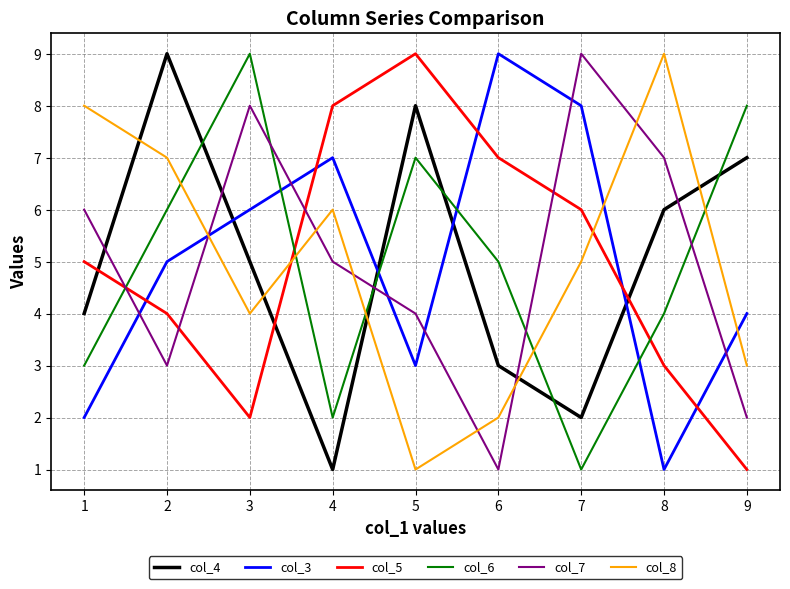

Does the chart have visible grid lines?

Yes